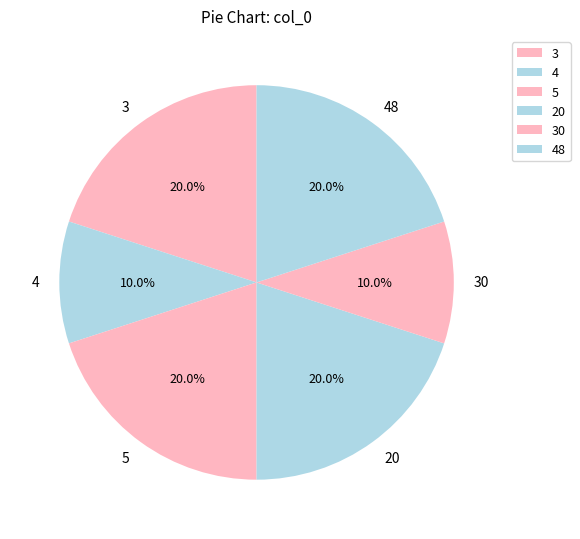

How many slices are in this pie chart?

6